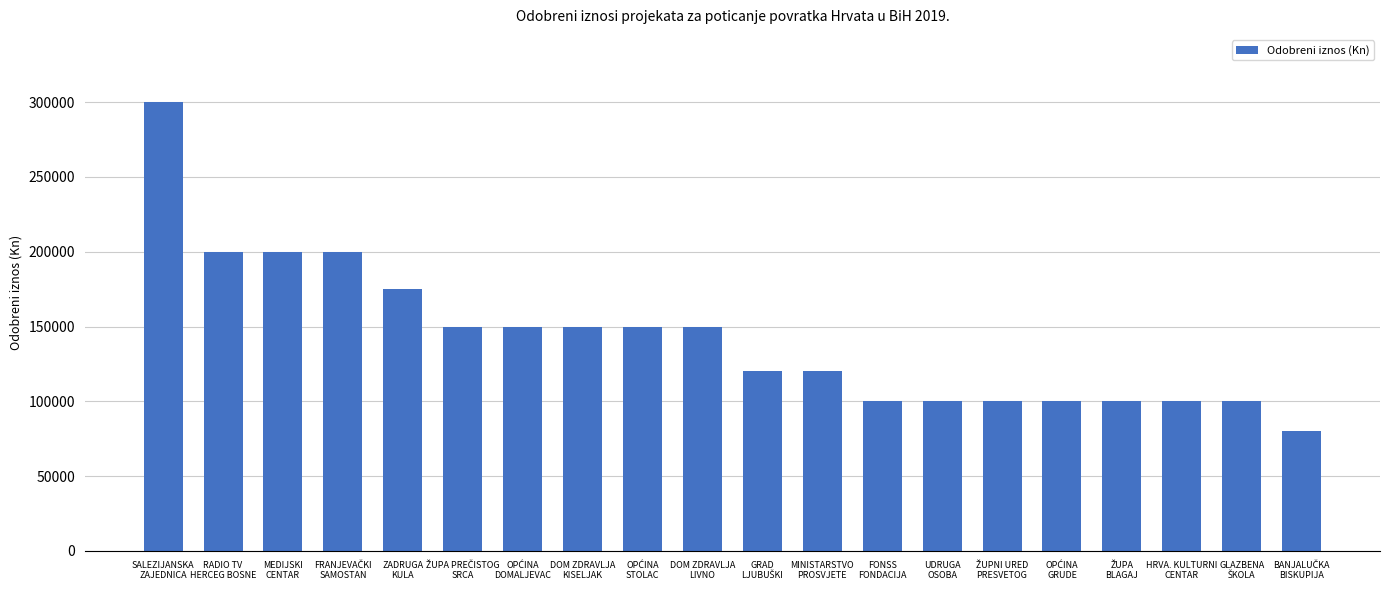

What is the smallest value displayed?

80000